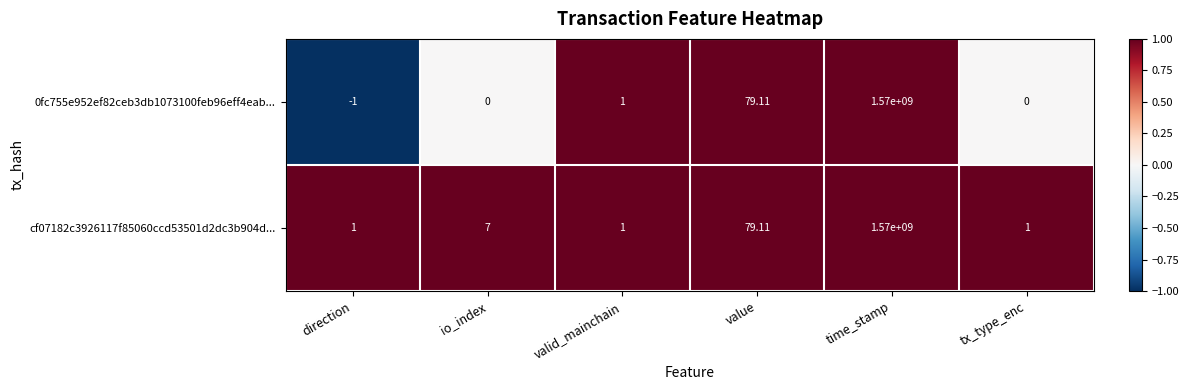

Which category has the lowest value in the 0fc755e952ef82ceb3db1073100feb96eff4eab... series?

direction